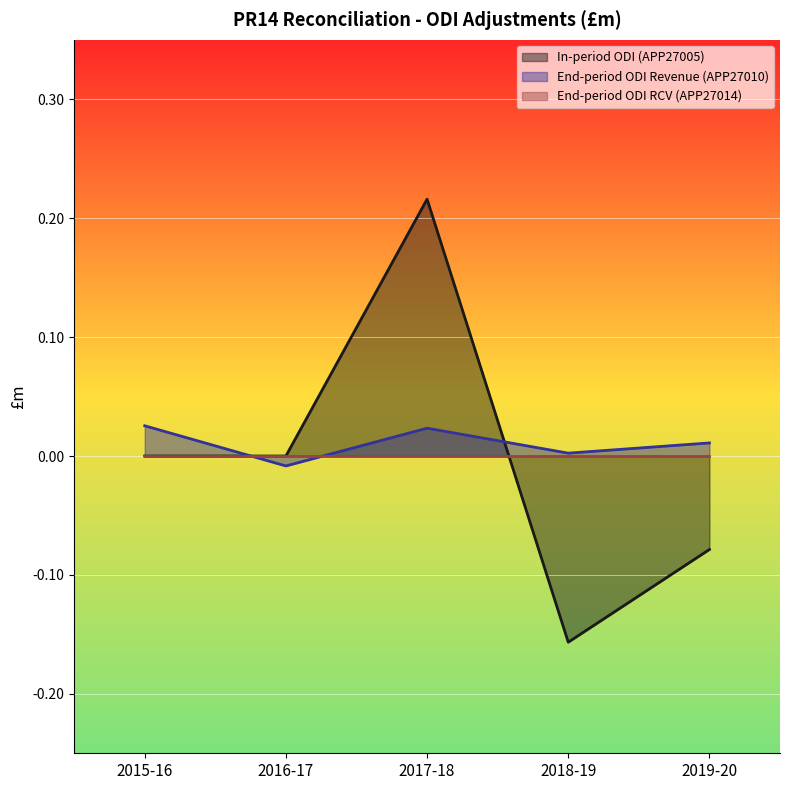

Which series changed the most between 2015-16 and 2017-18?

In-period ODI (APP27005)